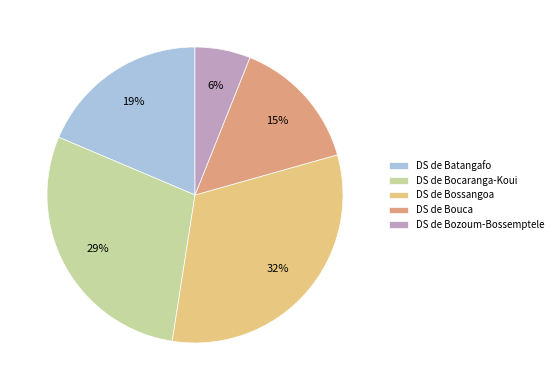

The DS de Bossangoa slice represents 40% of the pie. True or false?

False